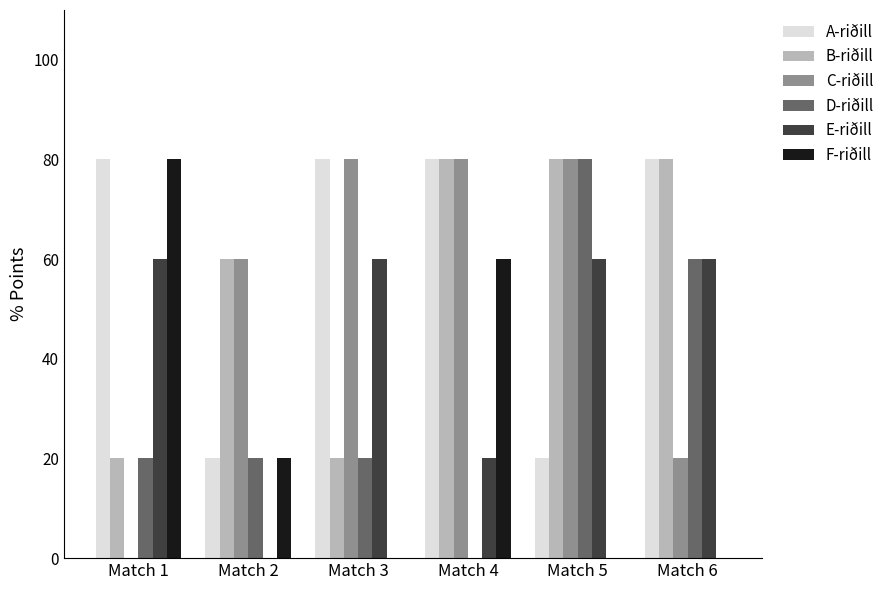

What are all the series names shown in the legend?

A-riðill, B-riðill, C-riðill, D-riðill, E-riðill, F-riðill